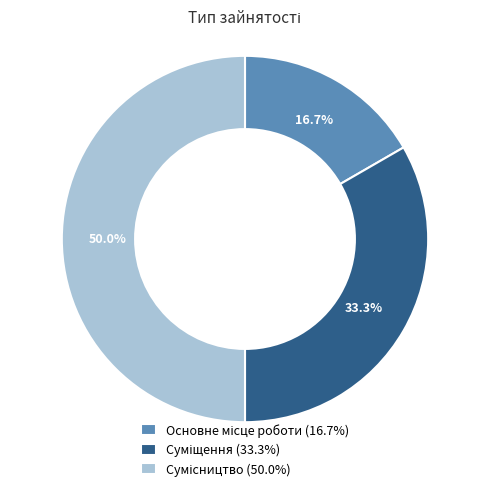

Is there any slice that represents more than half of the pie?

No